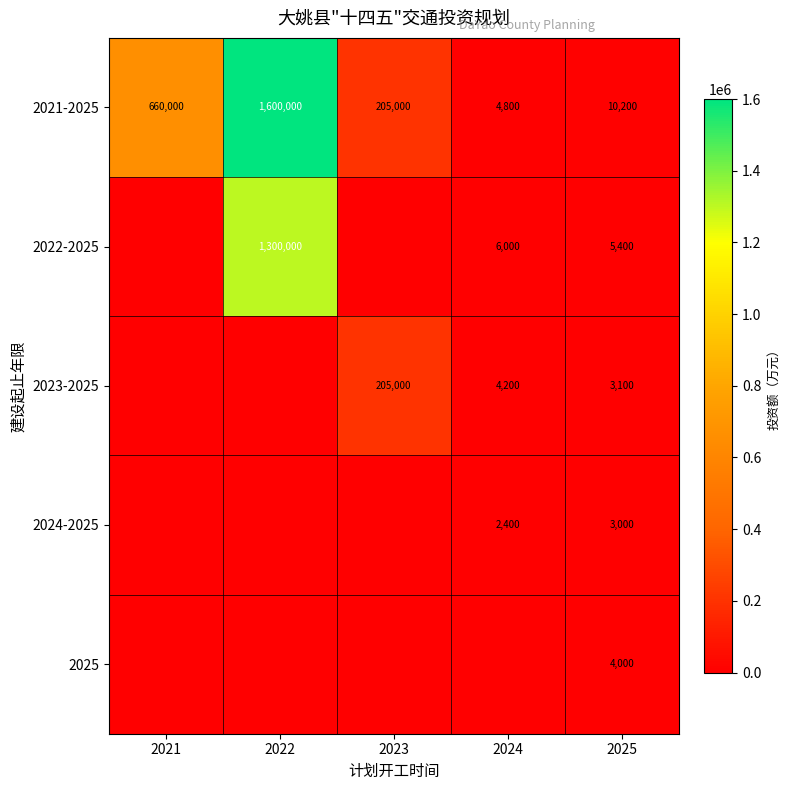

What is the highest value of the 2021-2025 series?

1600000